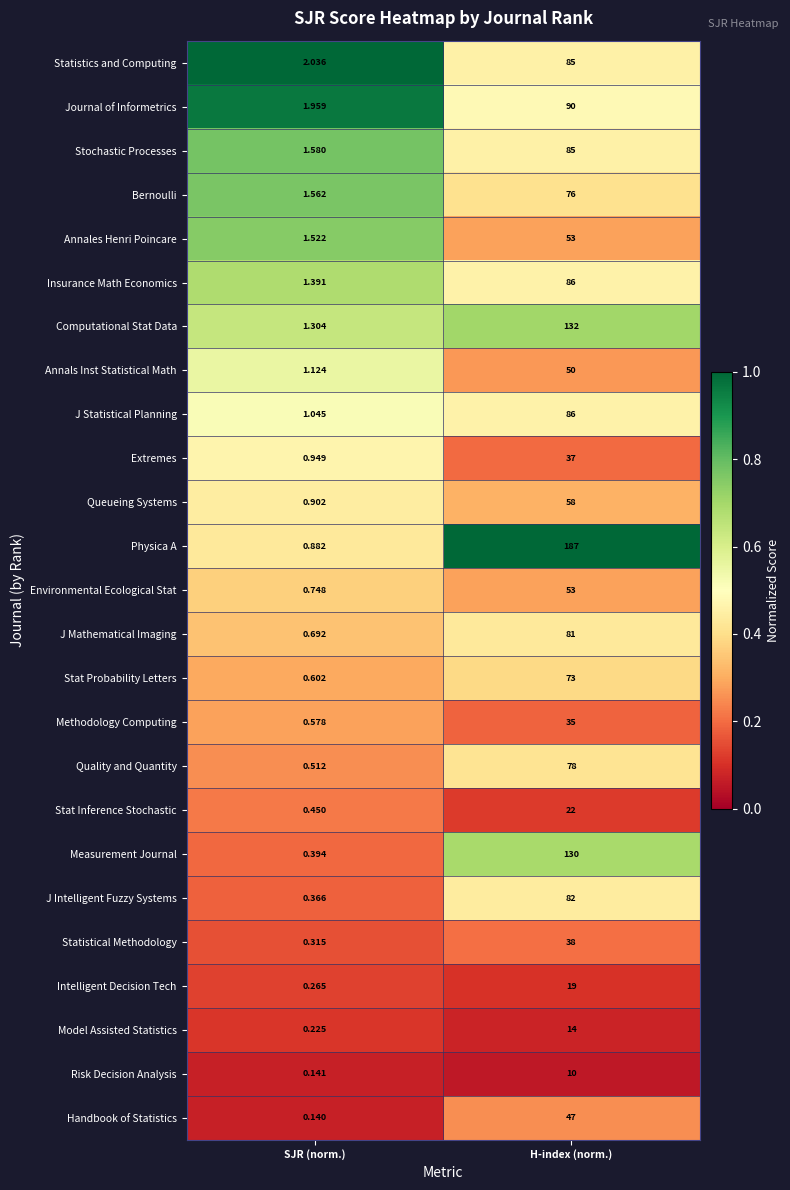

Between SJR (norm.) and H-index (norm.), which series saw the biggest shift?

Physica A